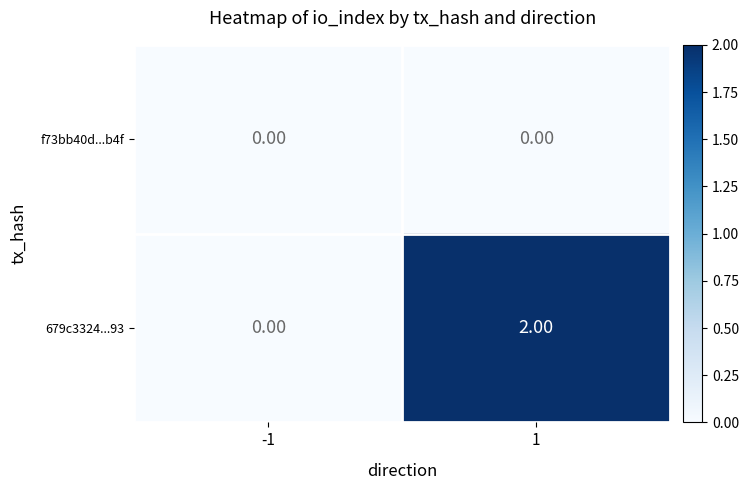

At 1, list the series in order from smallest to largest.

f73bb40d...b4f, 679c3324...93